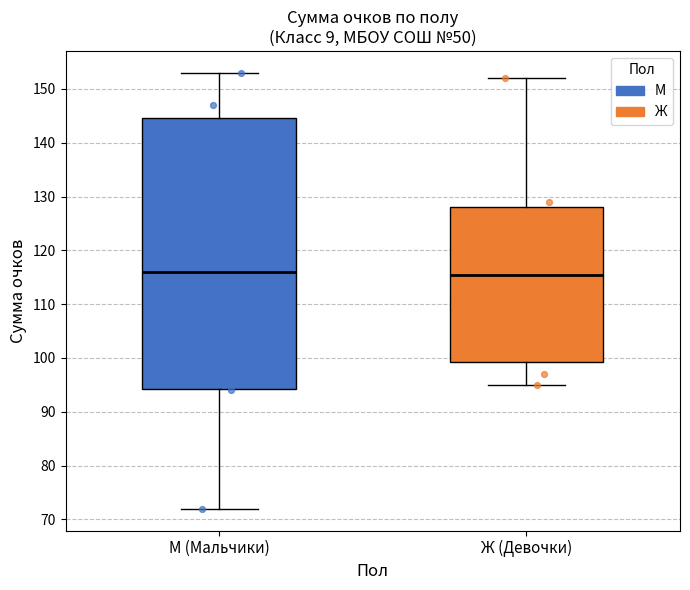

Where is the lower edge of the box for Ж (Девочки) on the y-axis? The values are not printed on the chart, so give them approximately, as read against the axis.

99